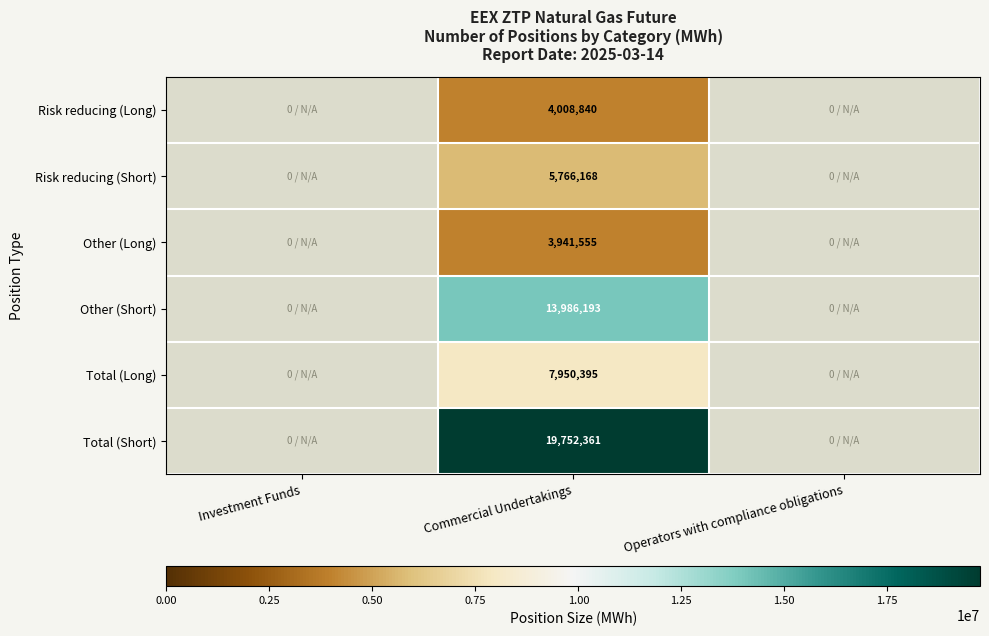

The value of Other (Long) at Commercial Undertakings is 6962279.3. True or false?

False